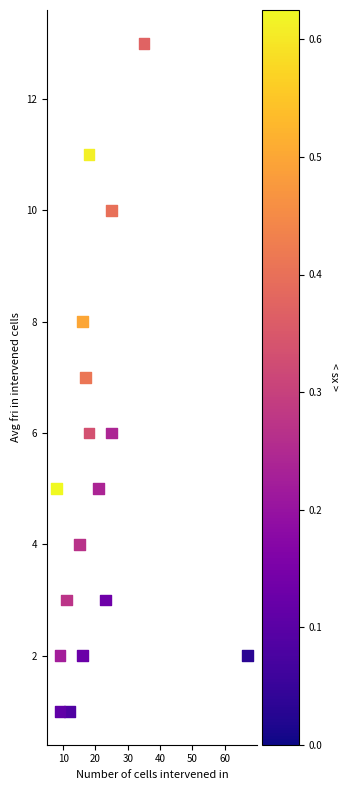

What is the range of Y values (max minus min)?

12